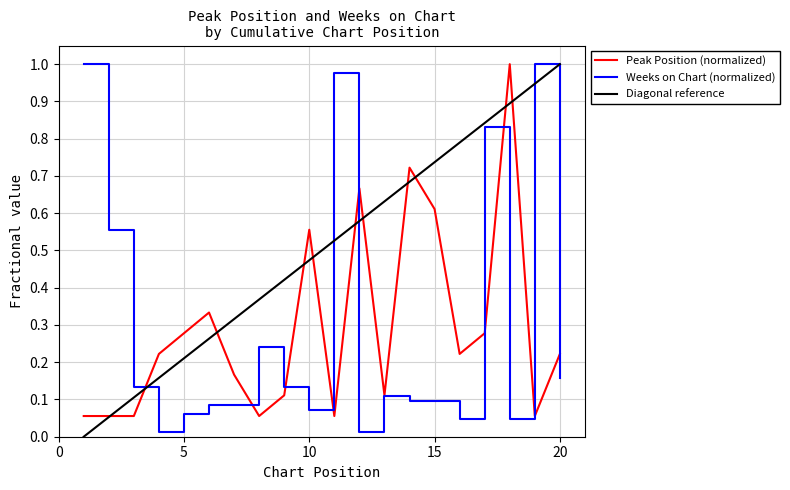

Which series has the largest total across all categories?

Diagonal reference